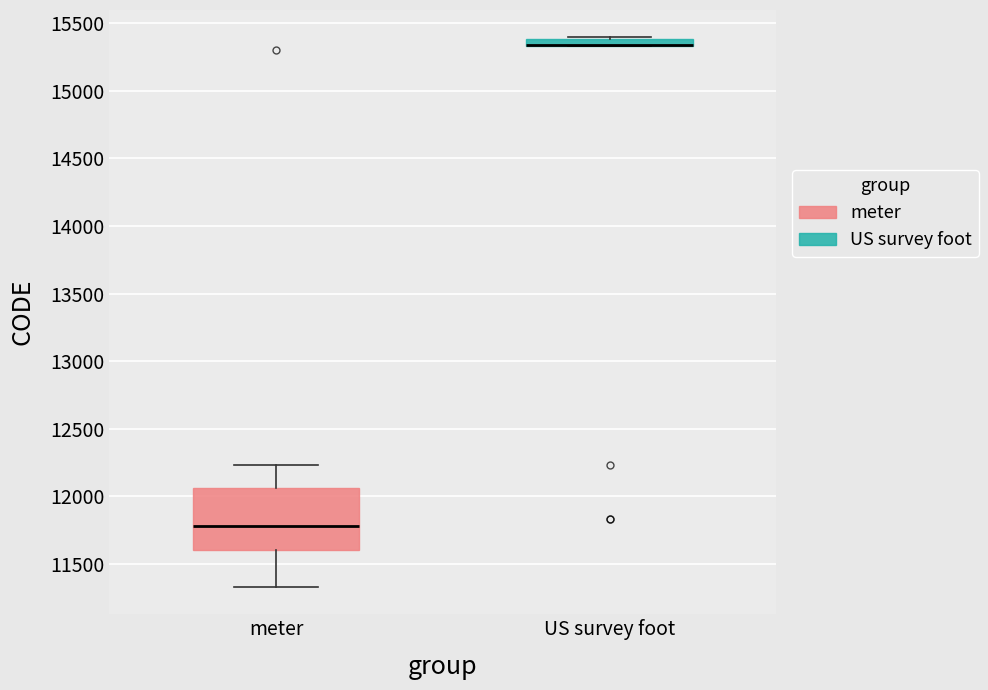

Where is the lower edge of the box for US survey foot on the y-axis? The values are not printed on the chart, so give them approximately, as read against the axis.

15350